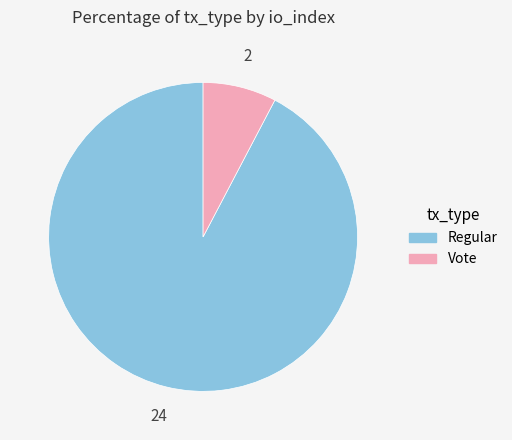

Which category accounts for the majority?

Regular